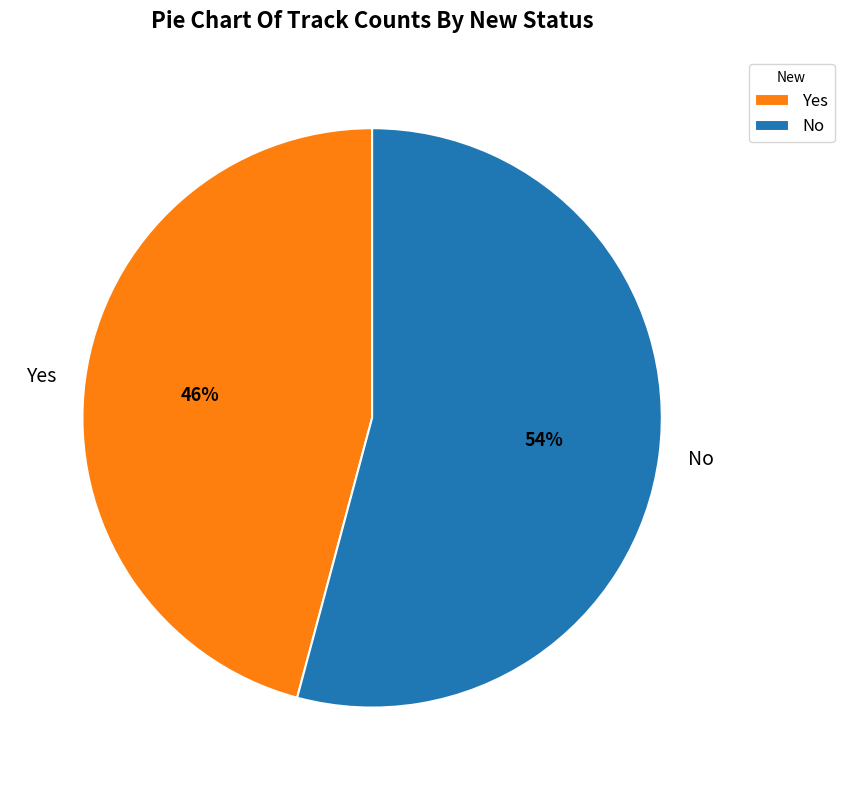

Rank the categories by value from lowest to highest.

Yes, No